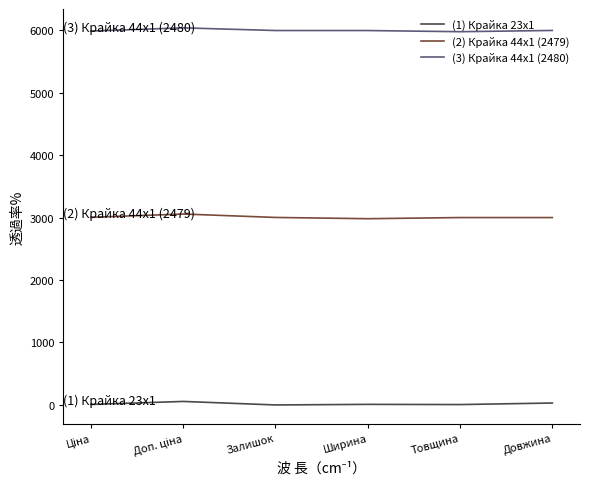

What position from the left is Товщина?

5